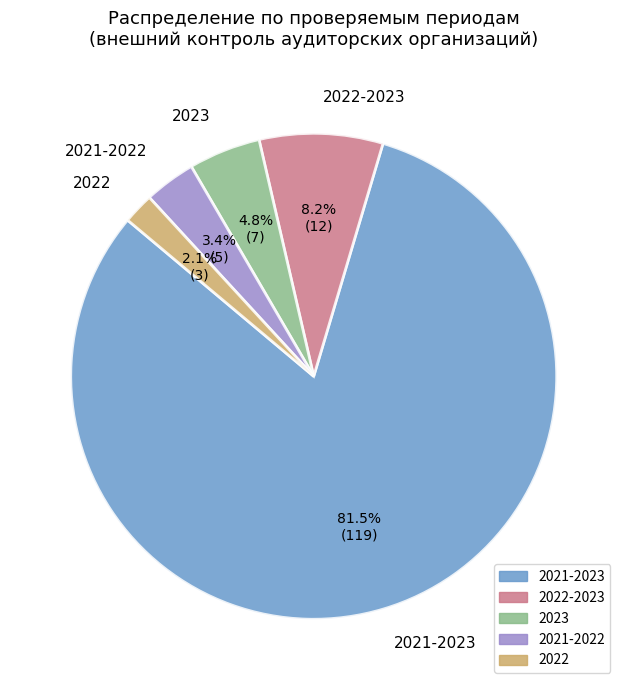

The 2022-2023 slice represents 21% of the pie. True or false?

False